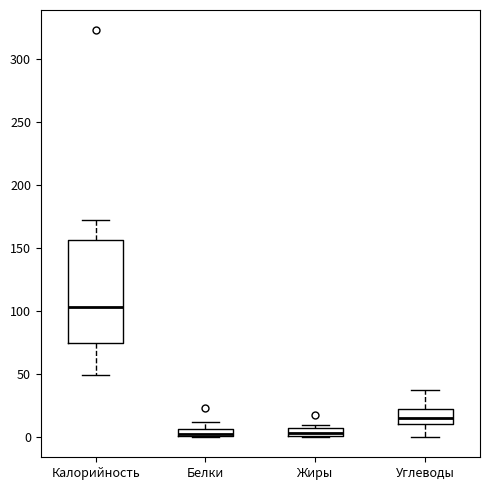

Comparing the boxes themselves (not the whiskers), which one is the tallest?

Калорийность